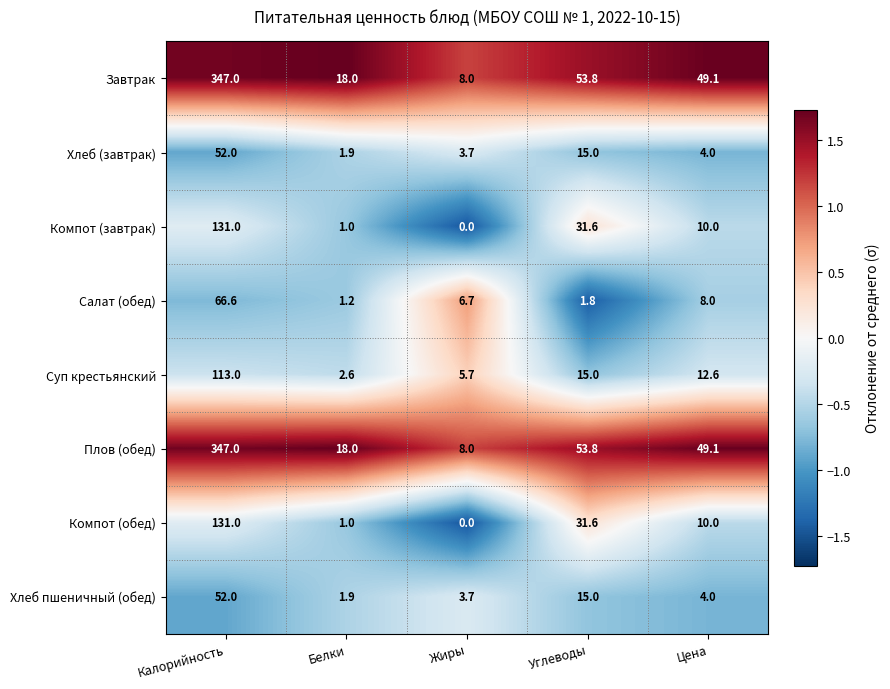

What is the difference between the highest and lowest values at Жиры?

8.0